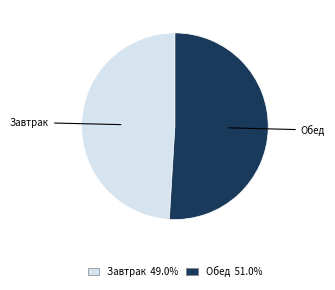

What is the smallest slice in the pie chart?

Завтрак